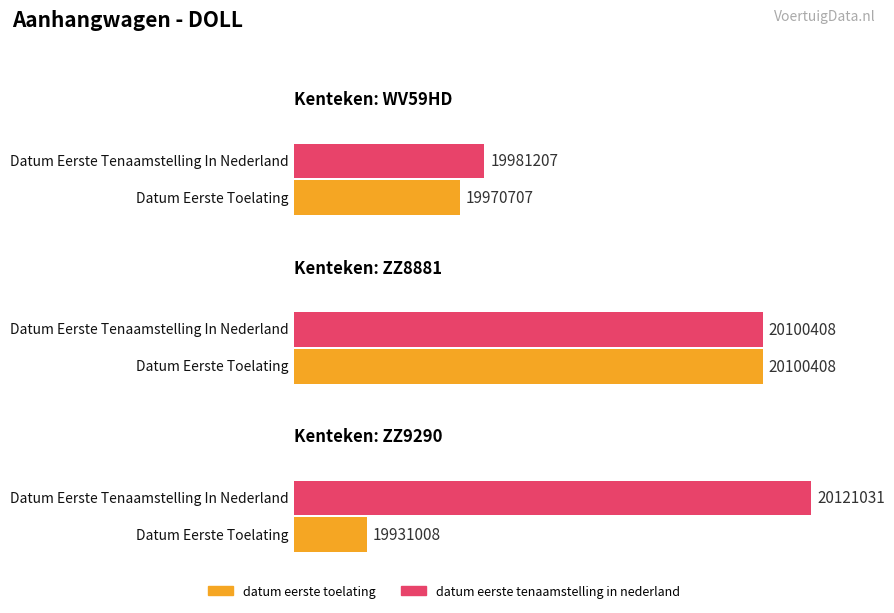

Reading right to left, list all the values displayed in this chart.

datum_eerste_toelating: ZZ9290=19931008	ZZ8881=20100408	WV59HD=19970707
datum_eerste_tenaamstelling_in_nederland: ZZ9290=20121031	ZZ8881=20100408	WV59HD=19981207